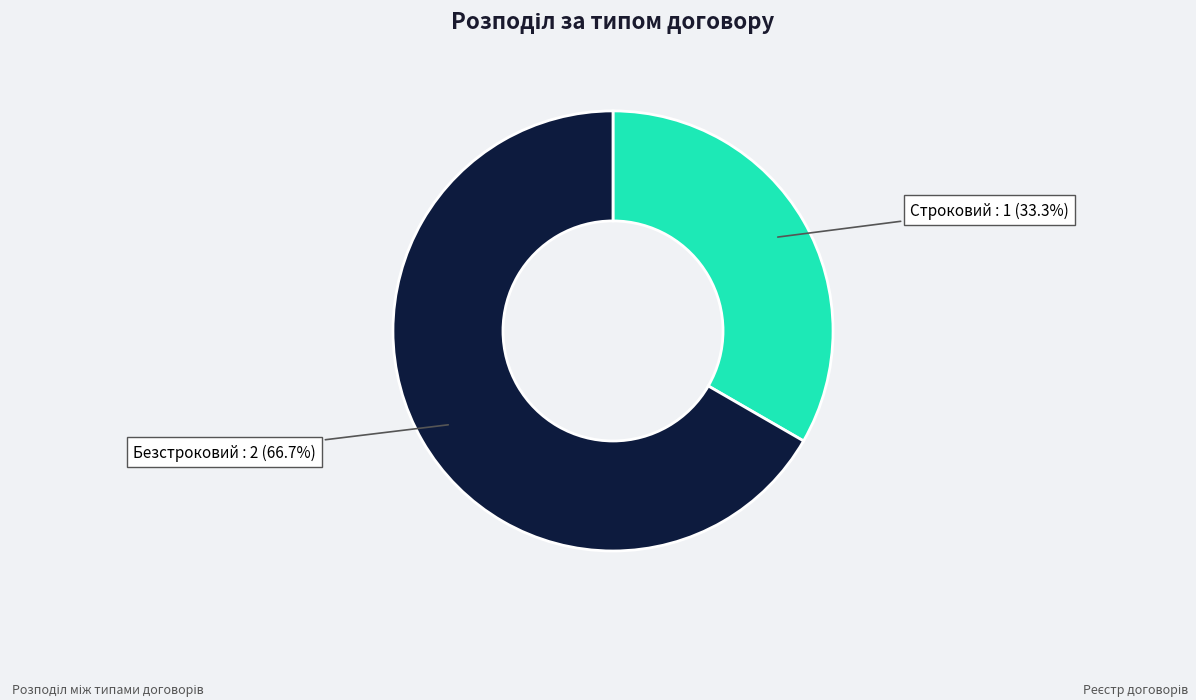

The Безстроковий slice represents 78% of the pie. True or false?

False